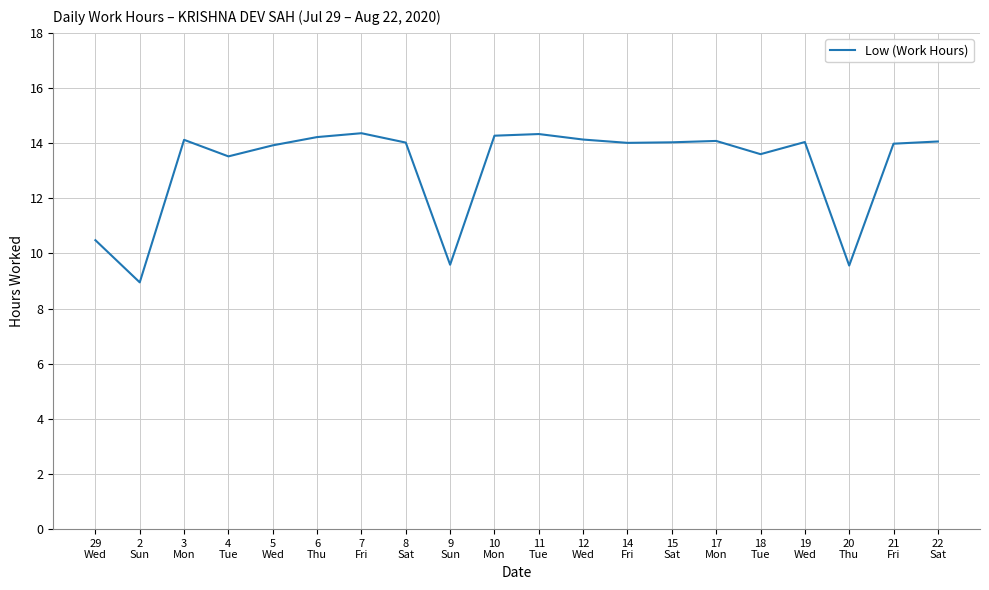

Read the value at 18
Tue.

13.6